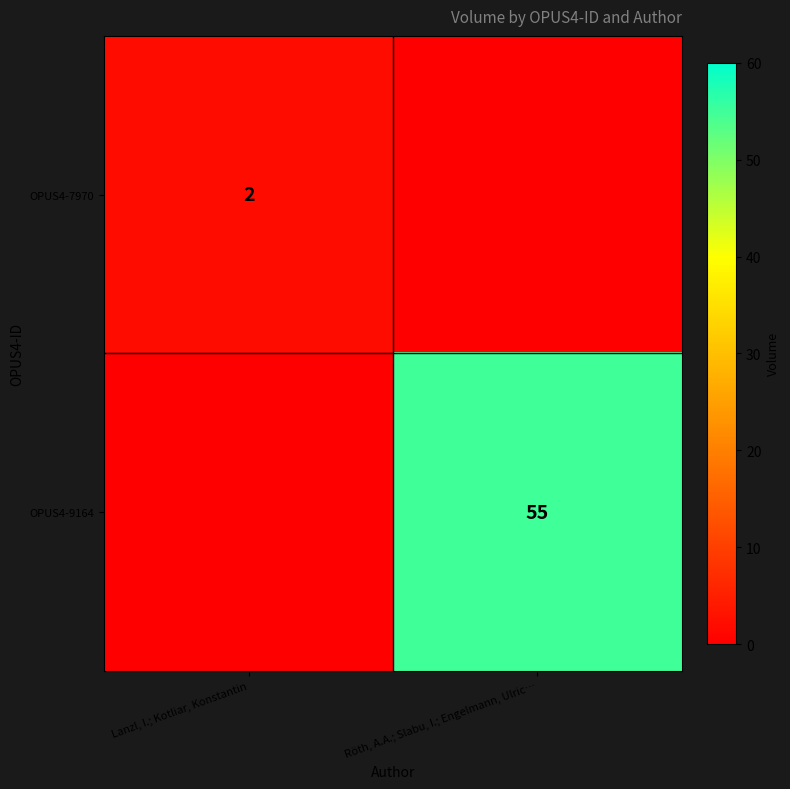

The value of OPUS4-7970 at Lanzl, I.; Kotliar, Konstantin is 2. True or false?

True